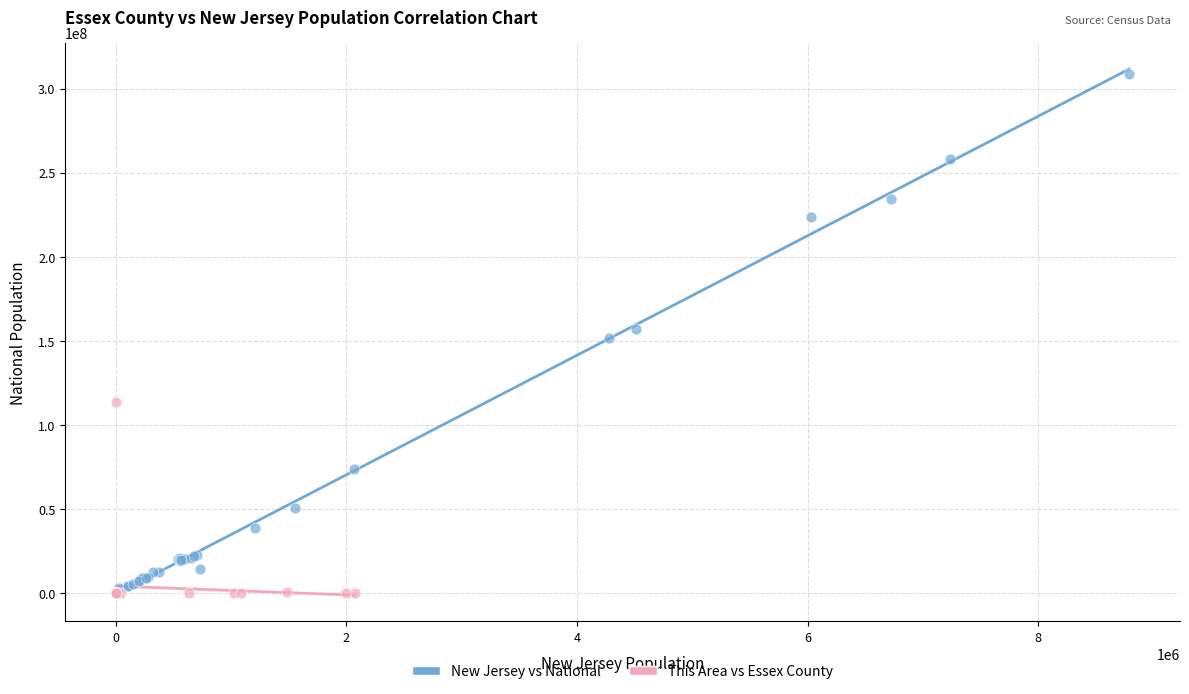

Which series has the largest Y range (max minus min)?

New Jersey vs National